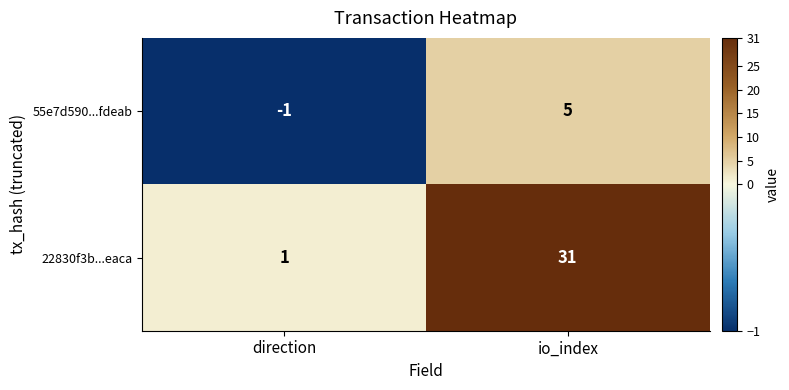

Reading right to left, what are all the values shown in this chart?

55e7d590...fdeab: 5	-1
22830f3b...eaca: 31	1